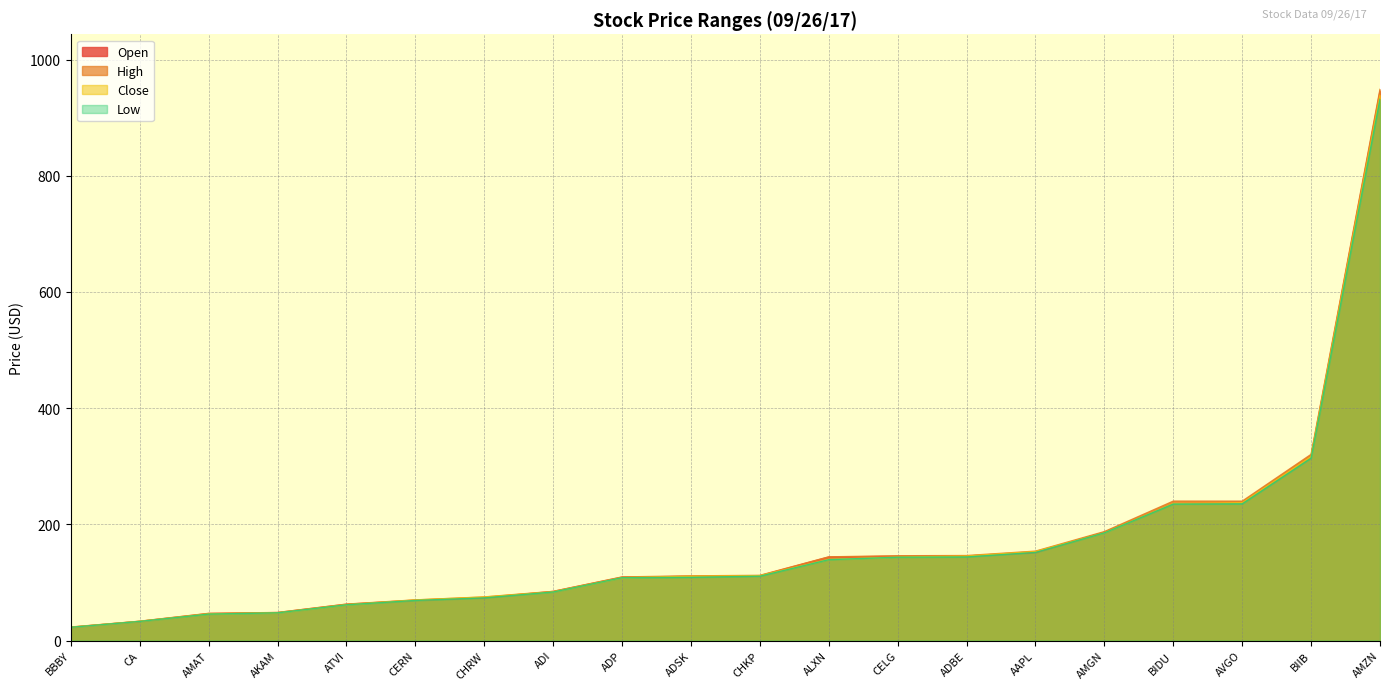

Between ATVI and ADBE, which series saw the biggest shift?

Close